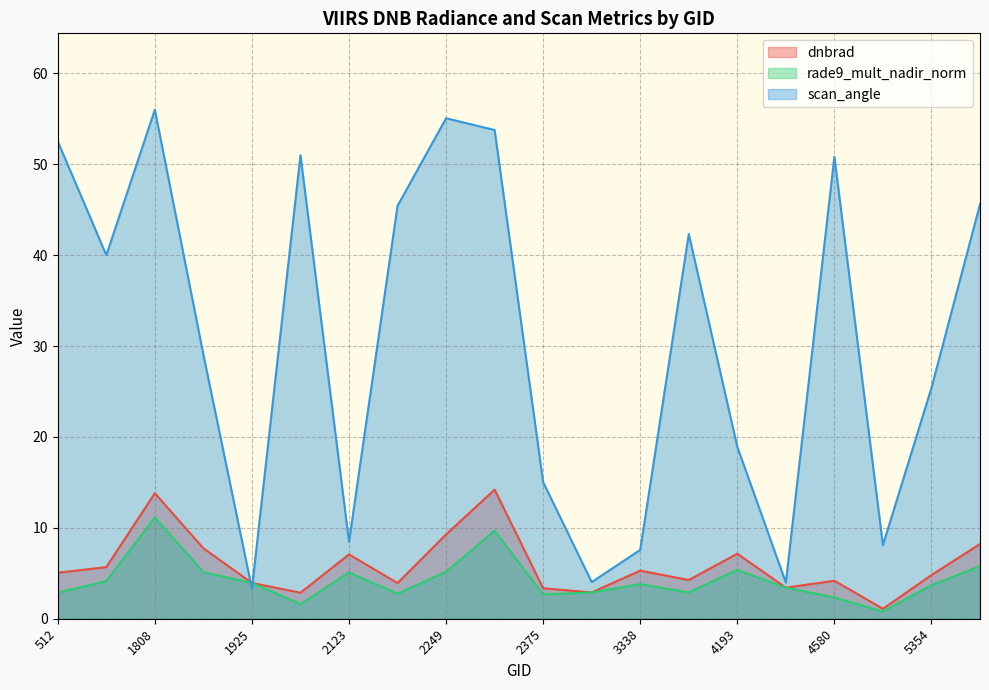

How many values in the dnbrad series exceed 5?

10